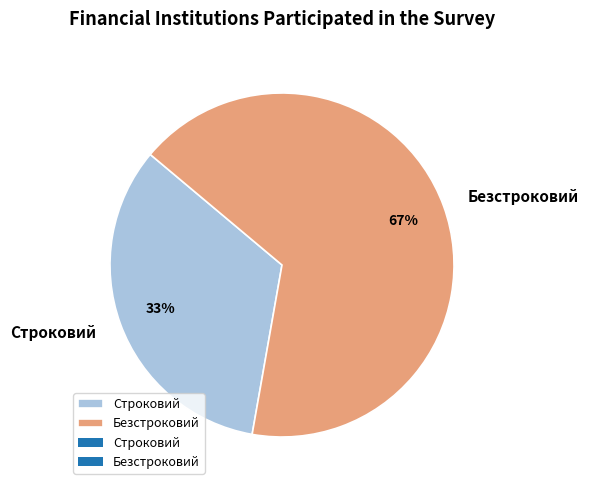

What is the majority slice?

Безстроковий